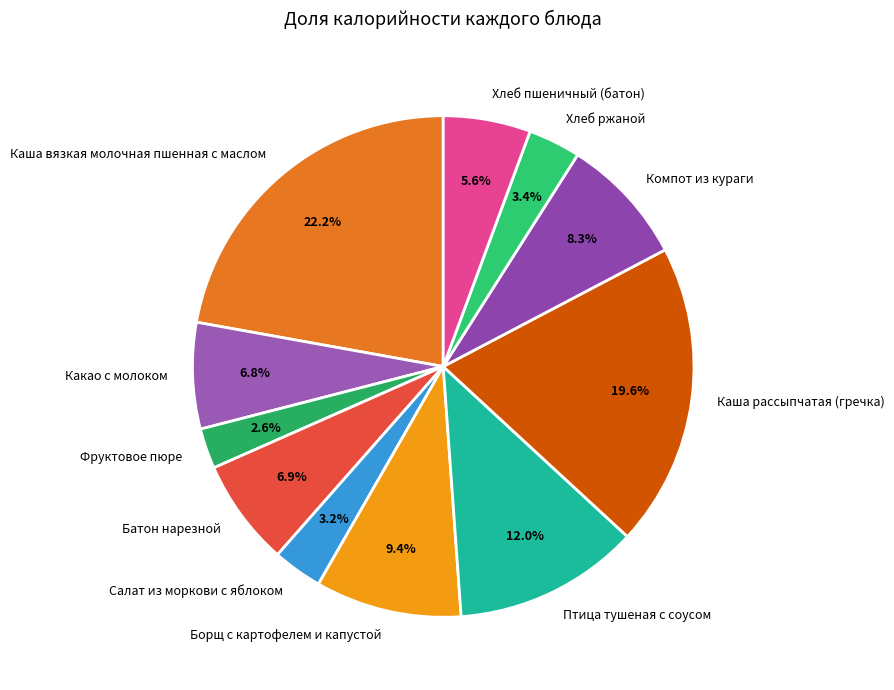

Is there a majority slice in this chart?

No